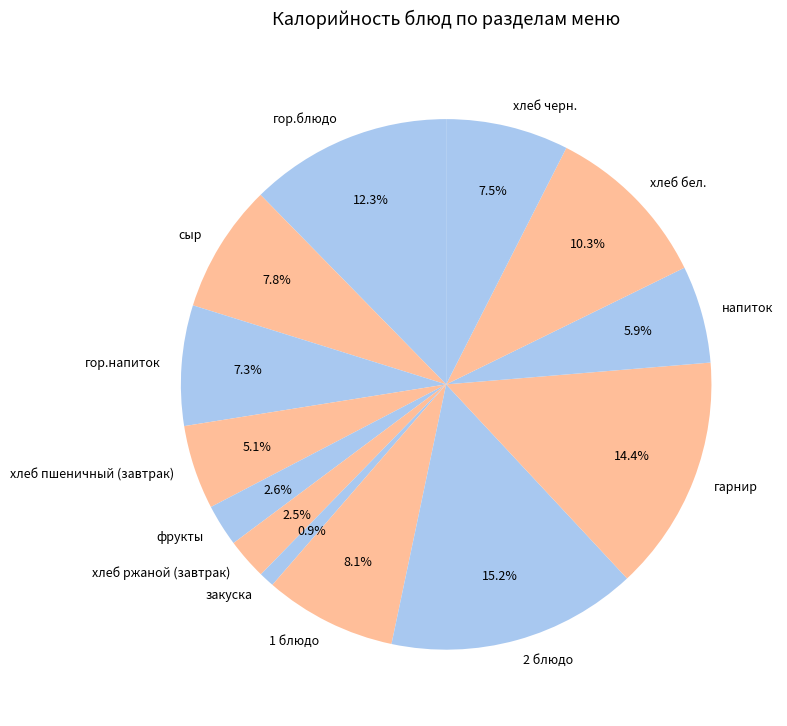

To the nearest percent, what is the average slice percentage?

8%